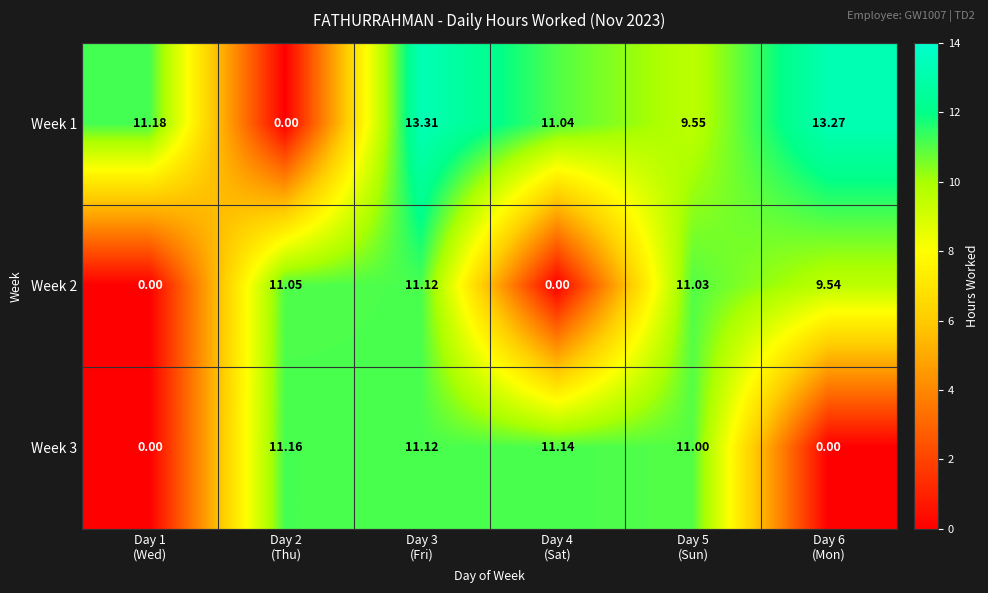

What is the spread (max minus min) of values at Day 2
(Thu)?

11.2